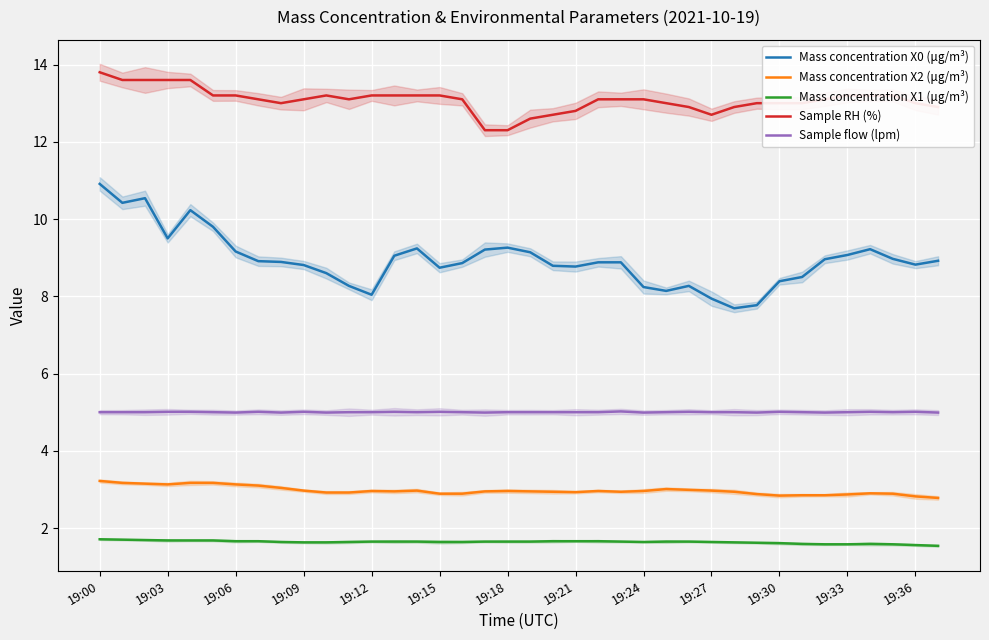

Is it true that Sample flow (lpm) equals 2.1 at 29?

False